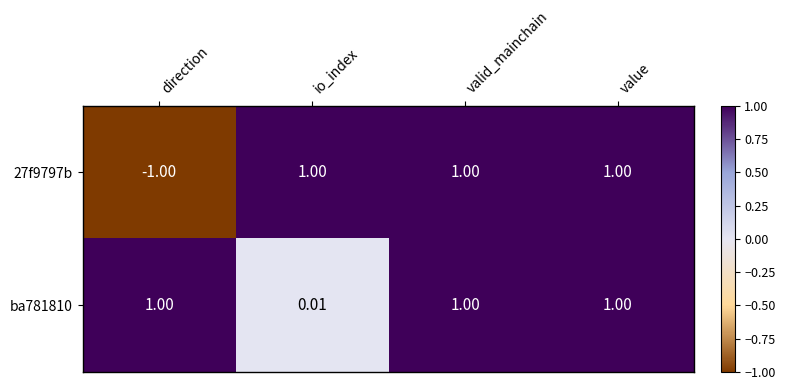

At which category does the chart reach its minimum across all series?

direction